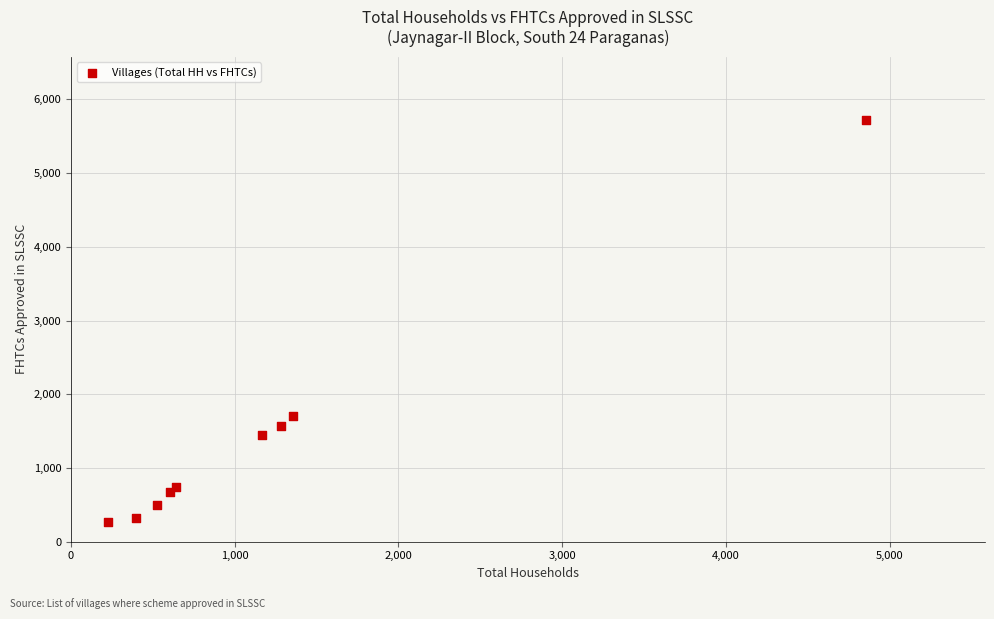

What Y value in the scatter plot is closest to 2995?

1703